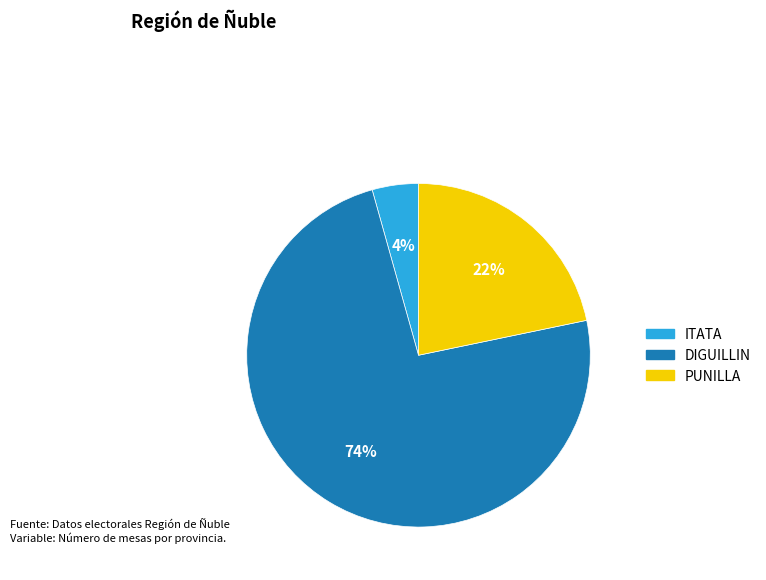

To the nearest percent, what is the average slice percentage?

33%